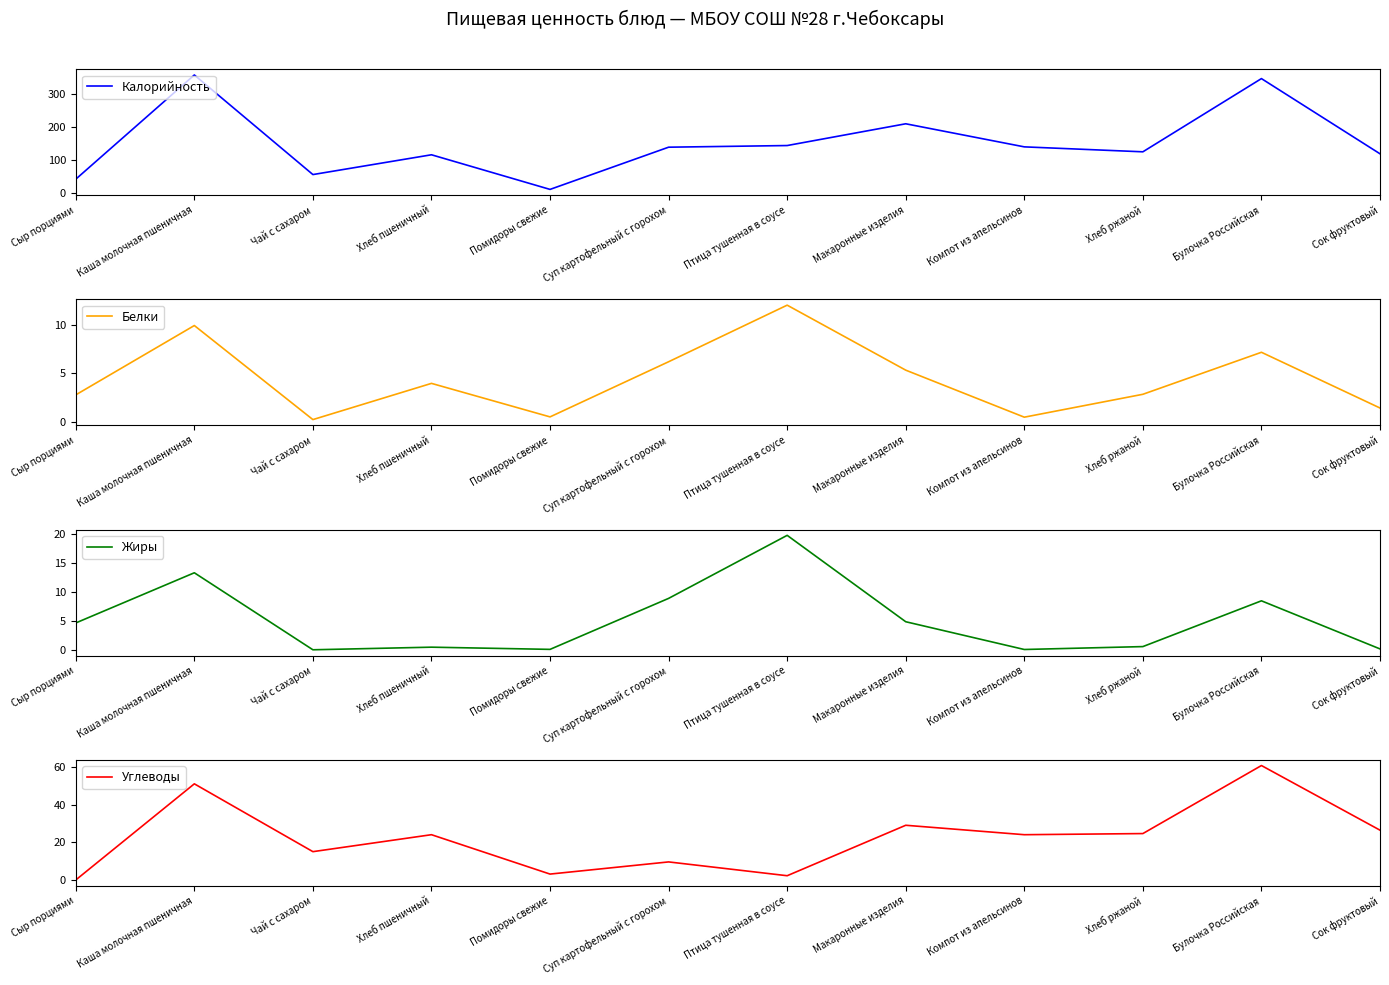

Where does the Белки series first go above 3?

Каша молочная пшеничная